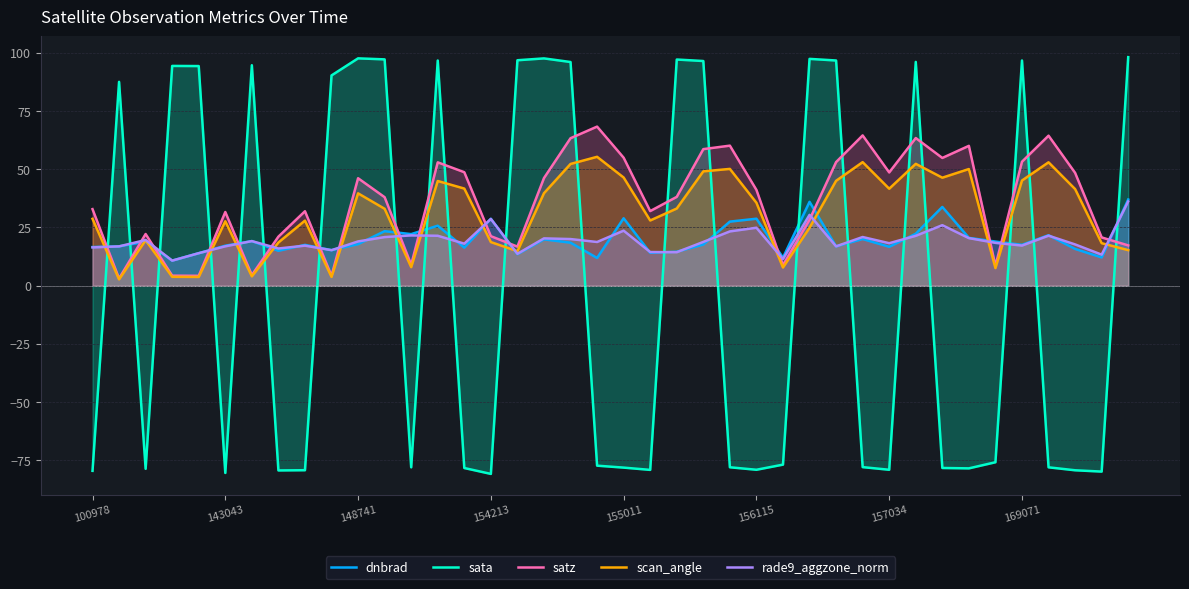

What is the total value across all series at 12?

-17.3